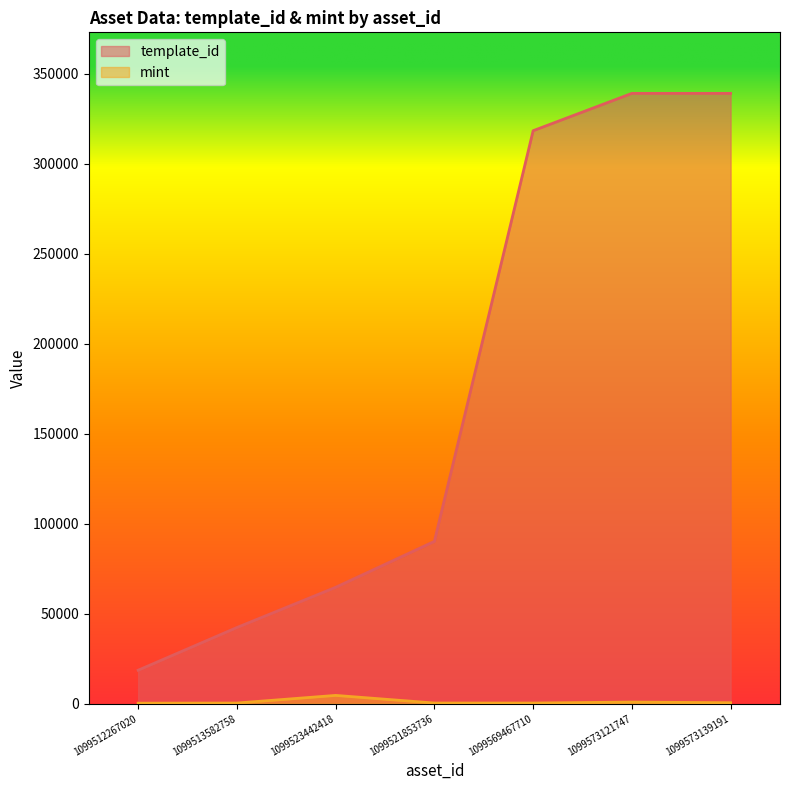

At how many categories does at least one series exceed 186796?

3